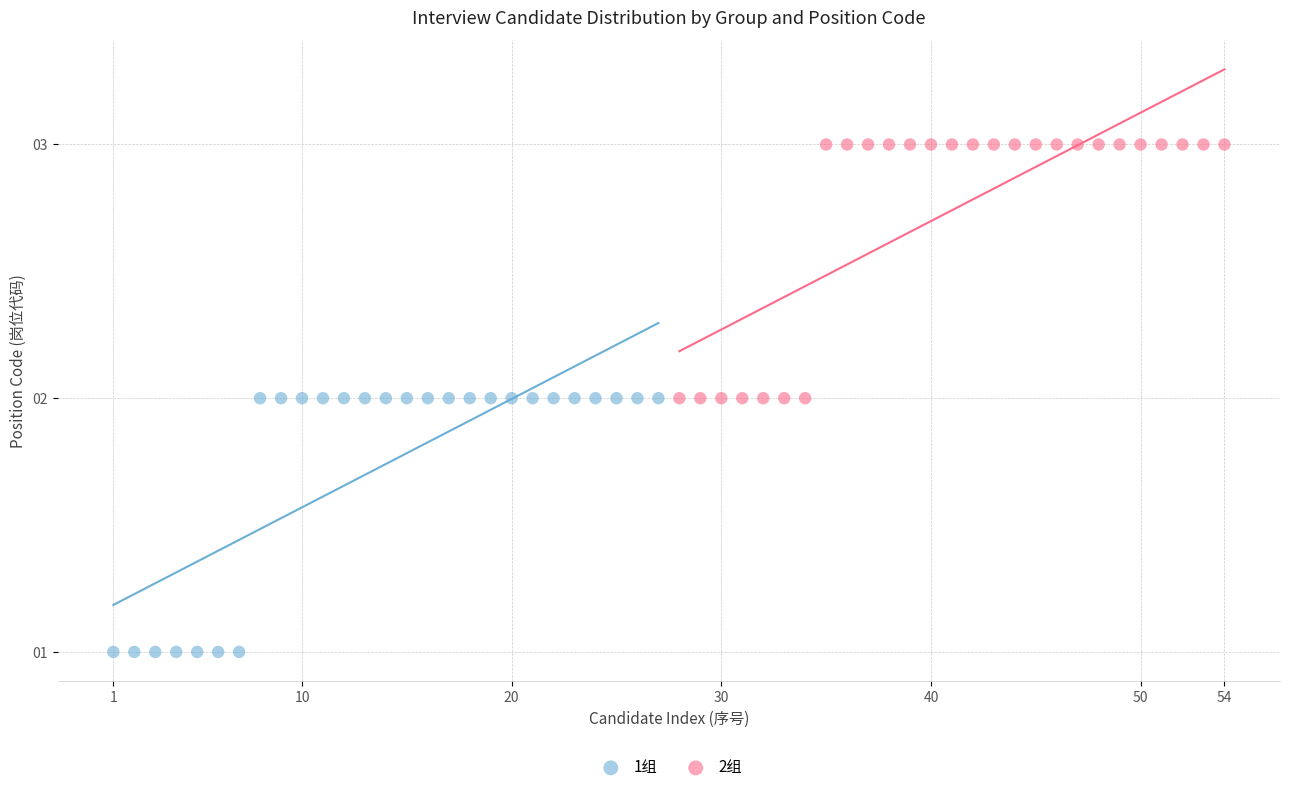

Which series reaches the minimum Y coordinate?

1组